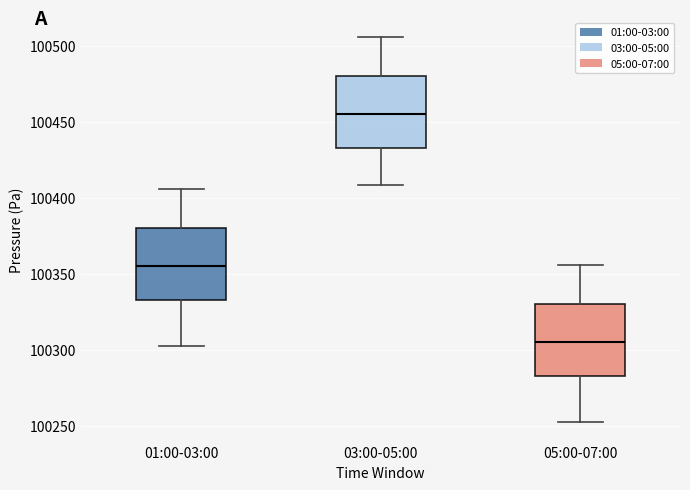

Reading left to right, transcribe this box plot: for each box, give where its median line is, the range the box spans, and where its two whiskers end, as read against the y-axis. The values are not printed on the chart, so give them approximately, as read against the axis.

01:00-03:00: median 100355, box 100335 to 100380, whiskers 100300 to 100405
03:00-05:00: median 100455, box 100435 to 100480, whiskers 100410 to 100505
05:00-07:00: median 100305, box 100285 to 100330, whiskers 100250 to 100355